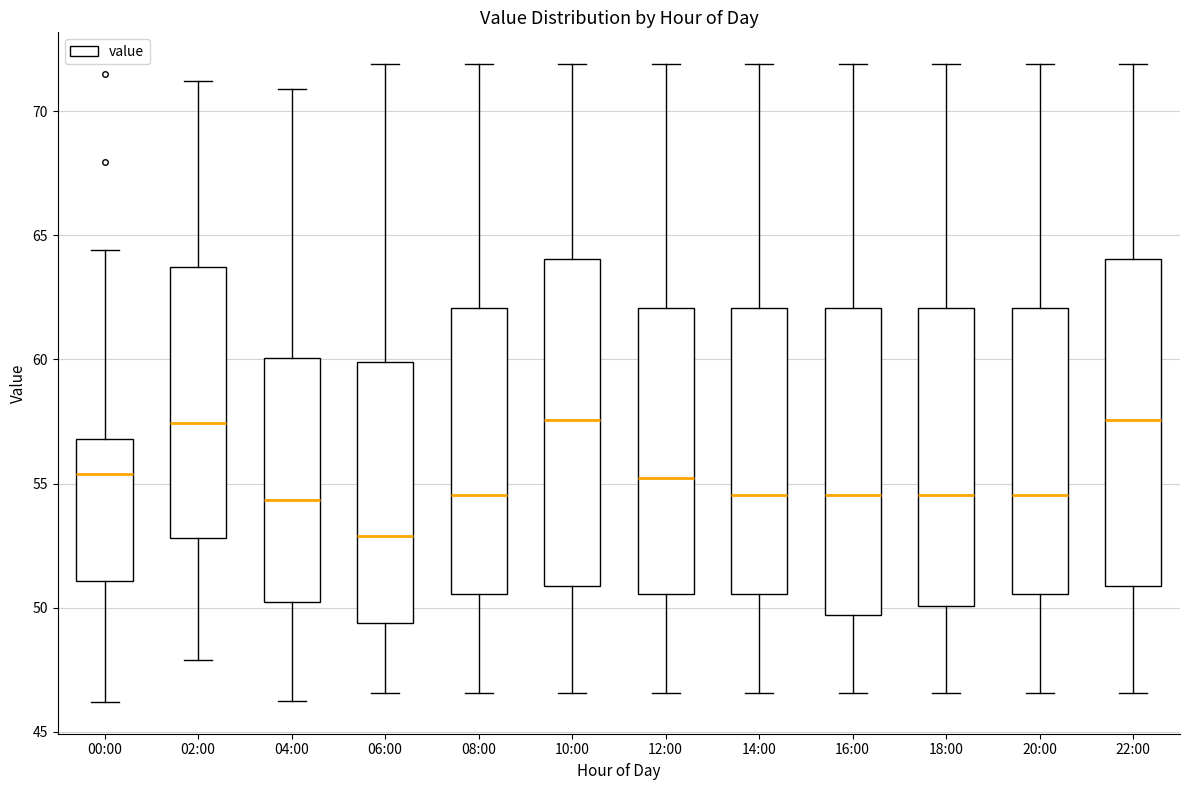

Where does the upper whisker of the box for 22:00 end on the y-axis? The values are not printed on the chart, so give them approximately, as read against the axis.

72.0